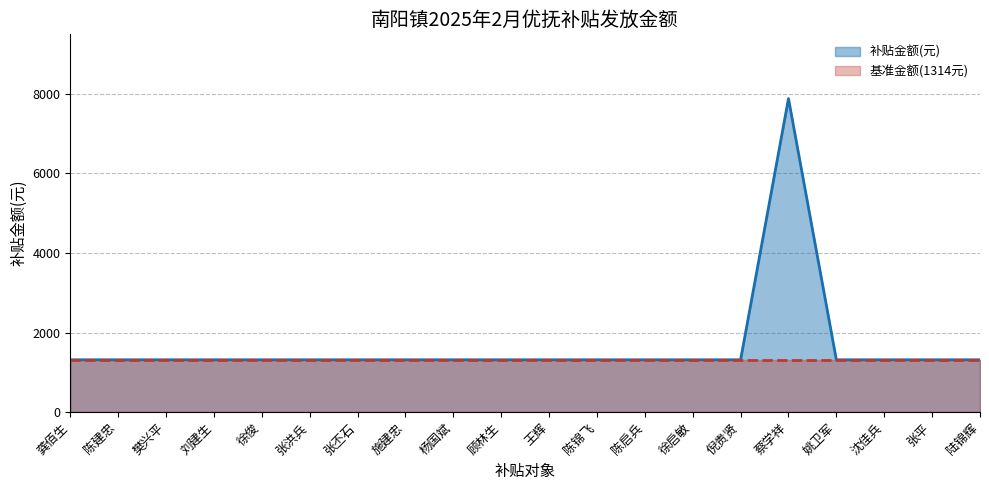

What is the label of the 1st point from the right?

陆锦辉